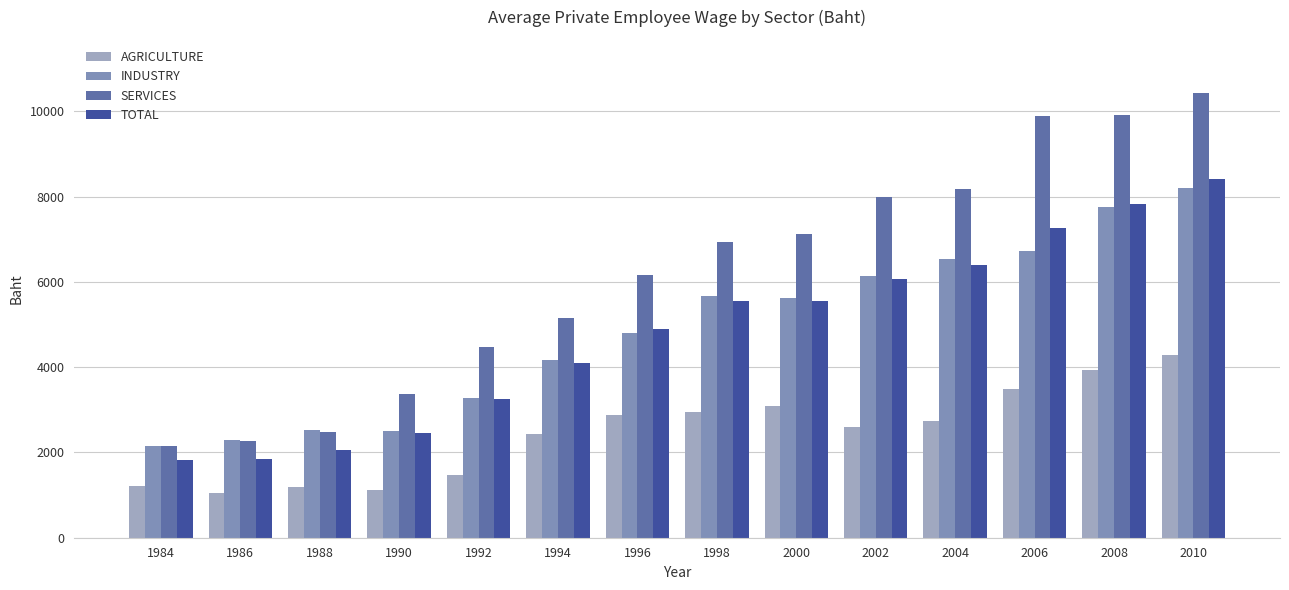

Which series has the widest spread of values?

SERVICES